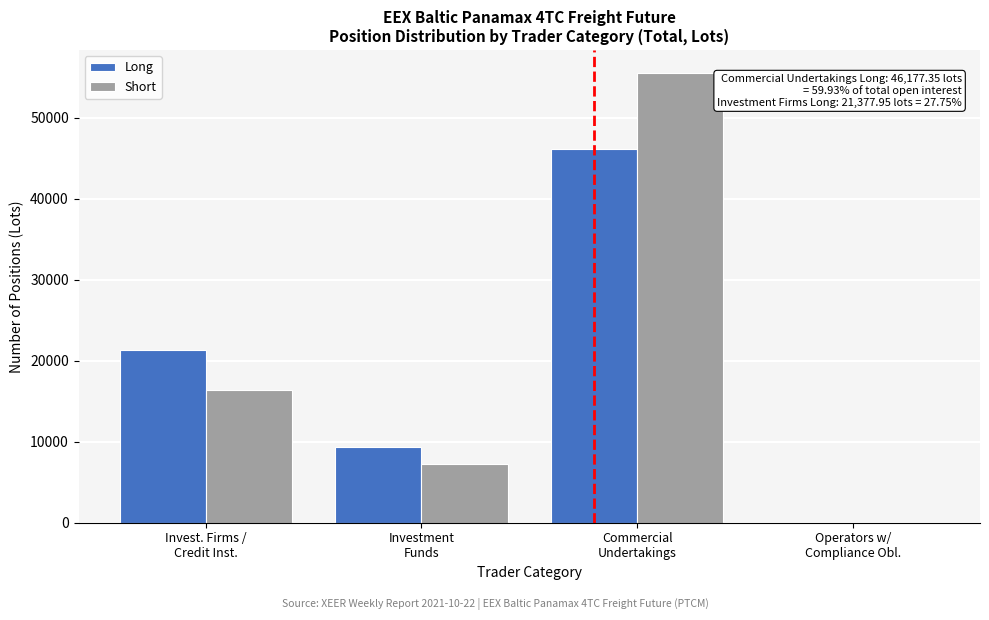

What is the sum of all Long values?

76876.8